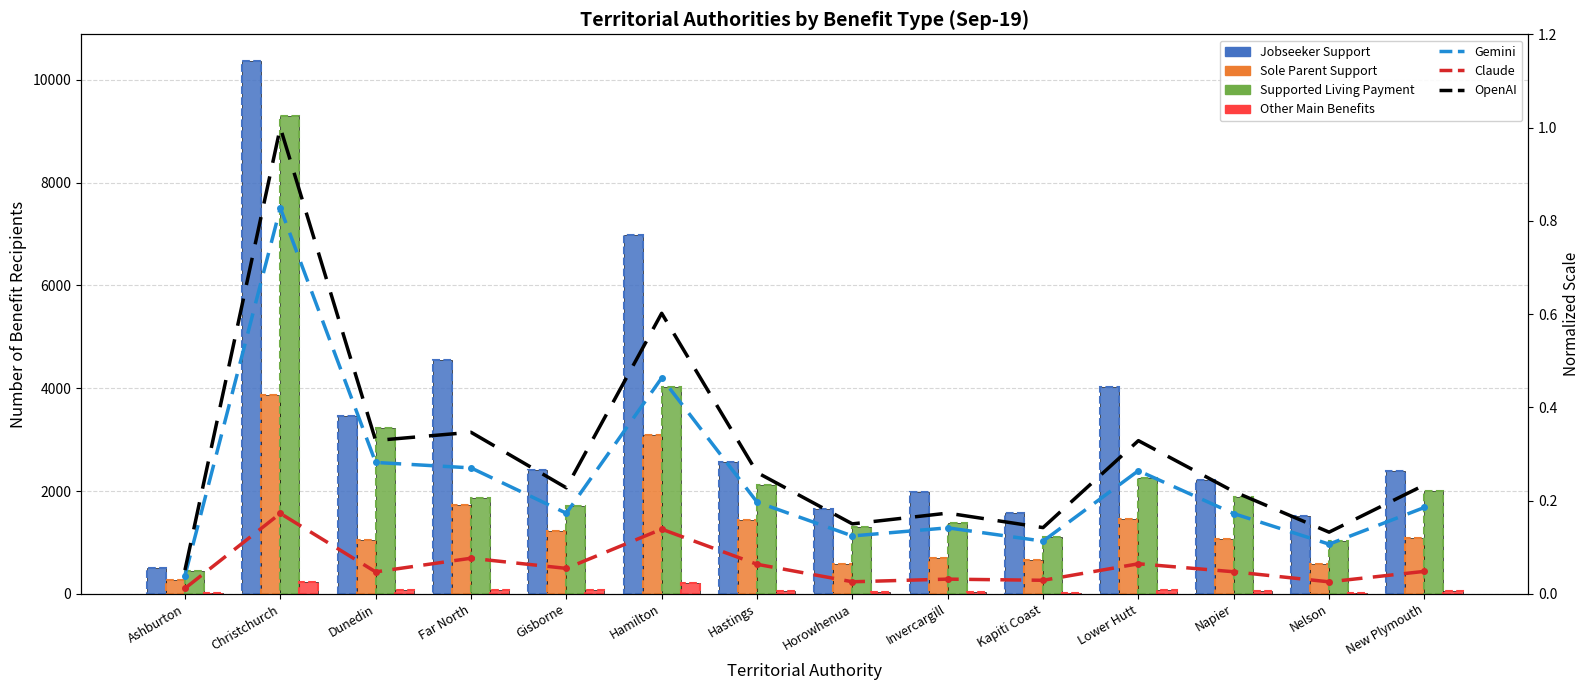

How many bars are there in total?

56